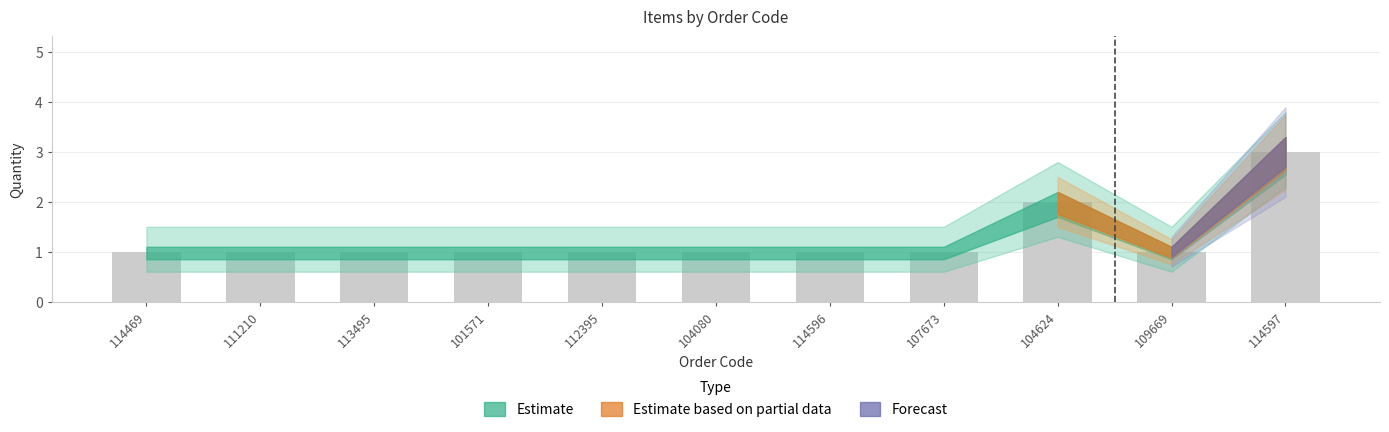

What is the change in value from 104080 to 104624?

+1